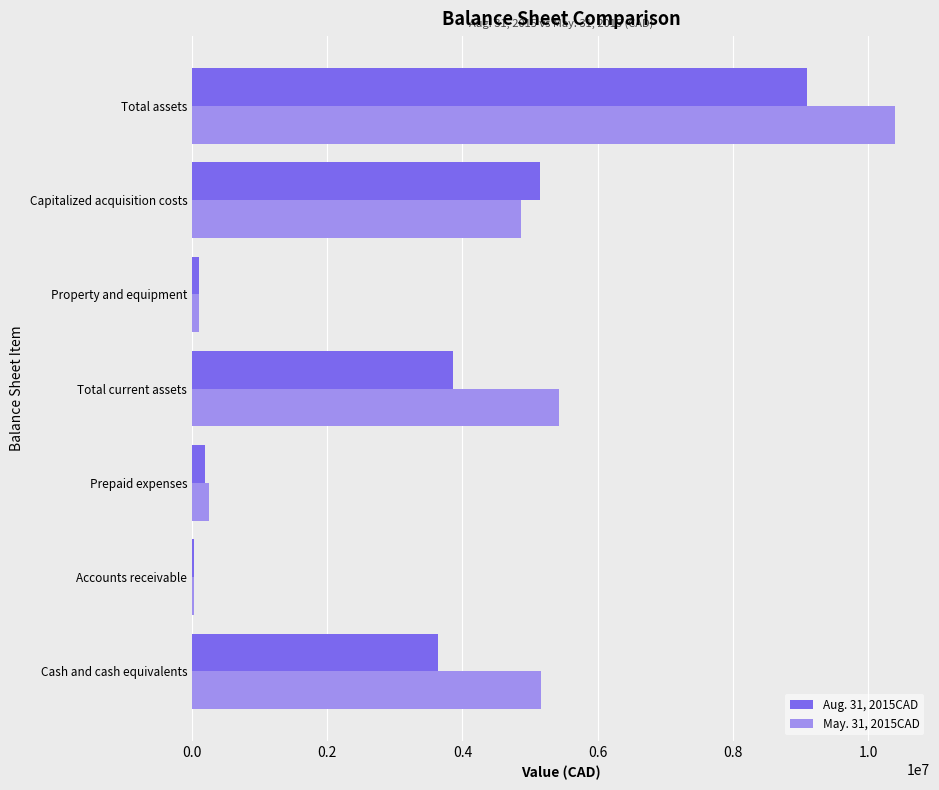

Is it true that May. 31, 2015CAD equals 10397993 at Total assets?

True